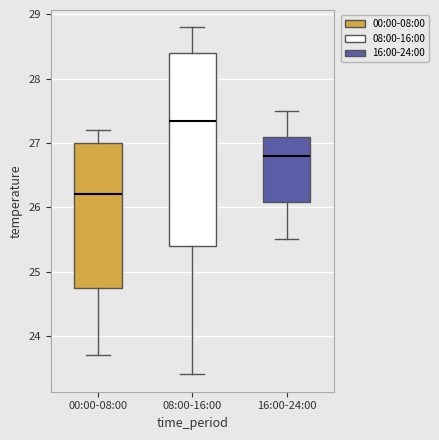

Which box has the highest median line?

08:00-16:00